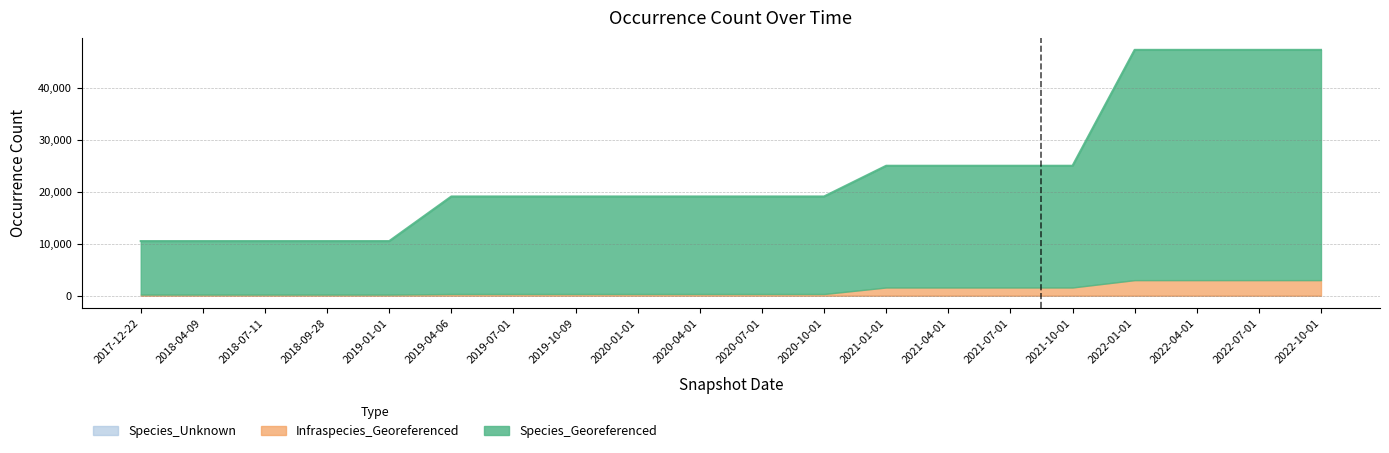

How many data points in Infraspecies_Georeferenced are less than 325?

5